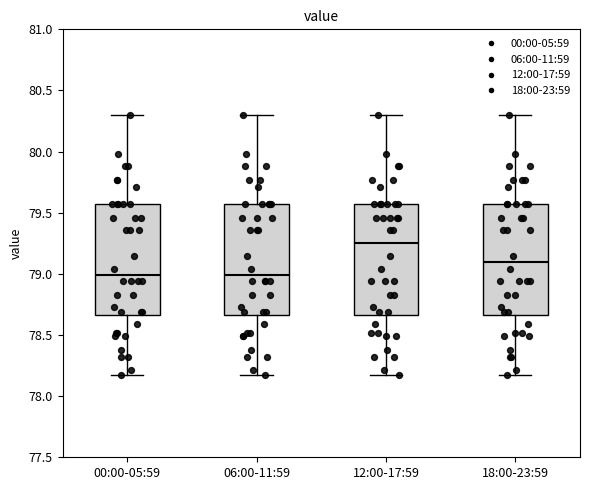

Reading left to right, transcribe this box plot: for each box, give where its median line is, the range the box spans, and where its two whiskers end, as read against the y-axis. The values are not printed on the chart, so give them approximately, as read against the axis.

00:00-05:59: median 79.00, box 78.65 to 79.55, whiskers 78.15 to 80.30
06:00-11:59: median 79.00, box 78.65 to 79.55, whiskers 78.15 to 80.30
12:00-17:59: median 79.25, box 78.65 to 79.55, whiskers 78.15 to 80.30
18:00-23:59: median 79.10, box 78.65 to 79.55, whiskers 78.15 to 80.30